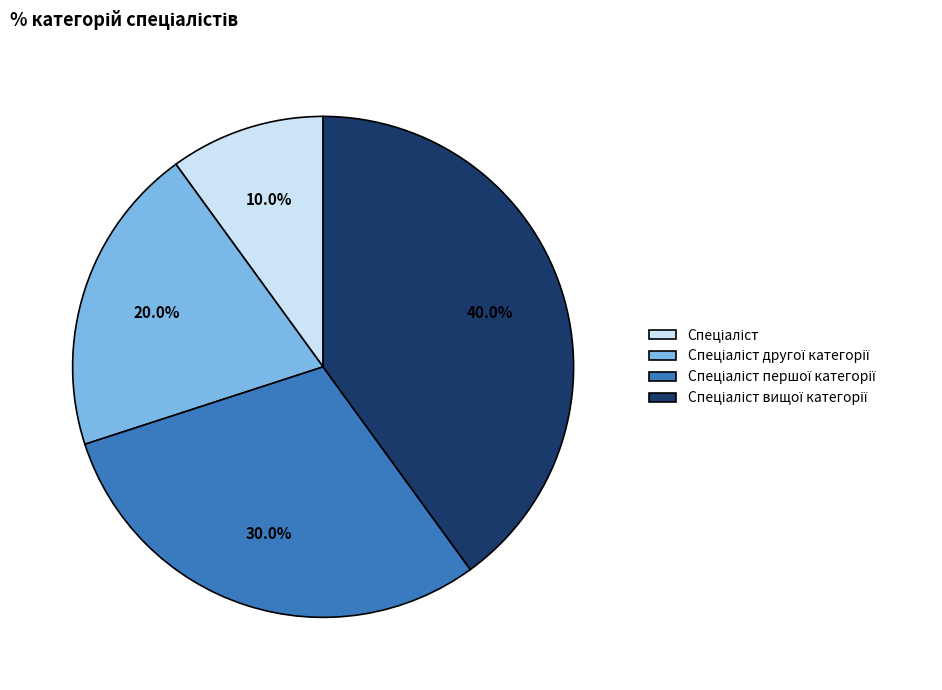

Is there a majority slice in this chart?

No